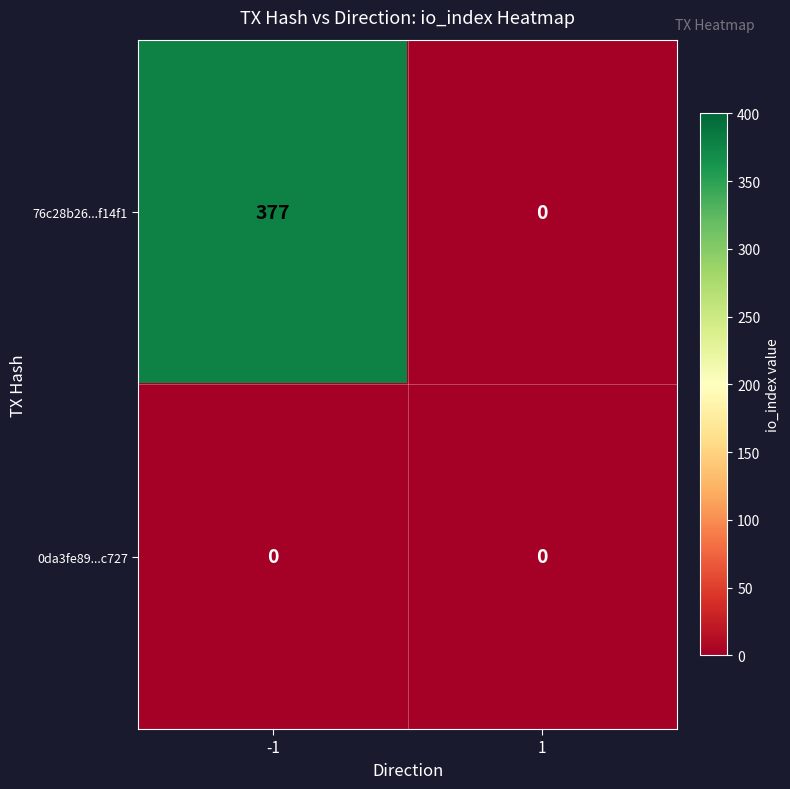

What is the sum of the 76c28b26...f14f1 values at 1 and -1?

377